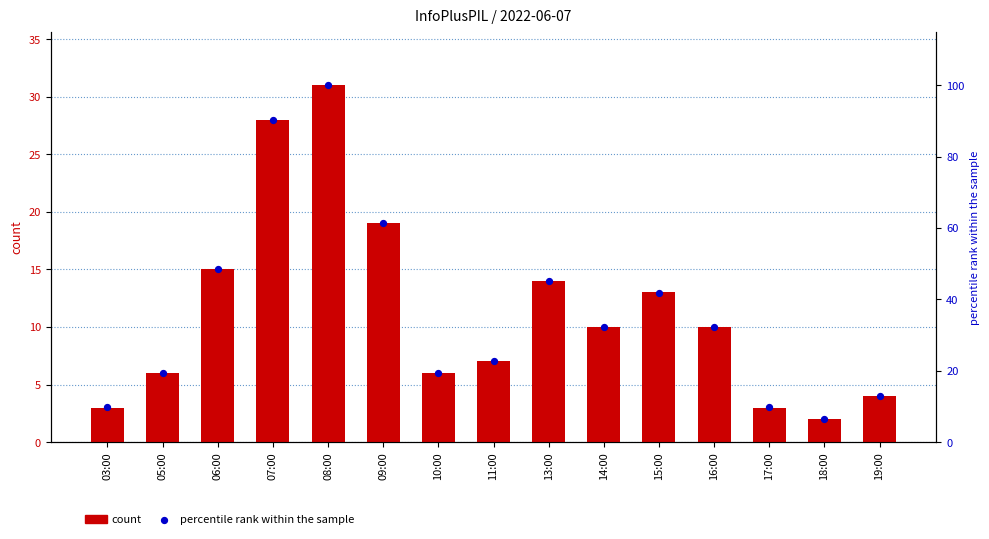

Which series reaches the minimum Y coordinate?

count